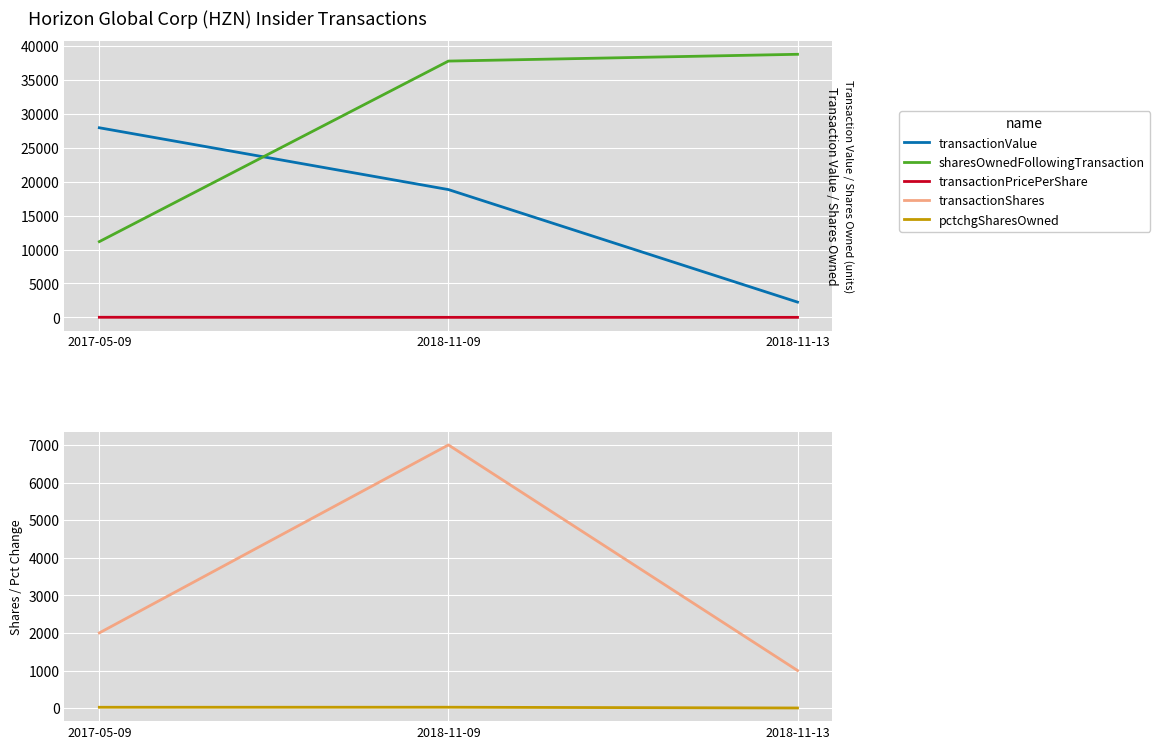

Rank the categories by pctchgSharesOwned value from lowest to highest.

2018-11-13, 2017-05-09, 2018-11-09